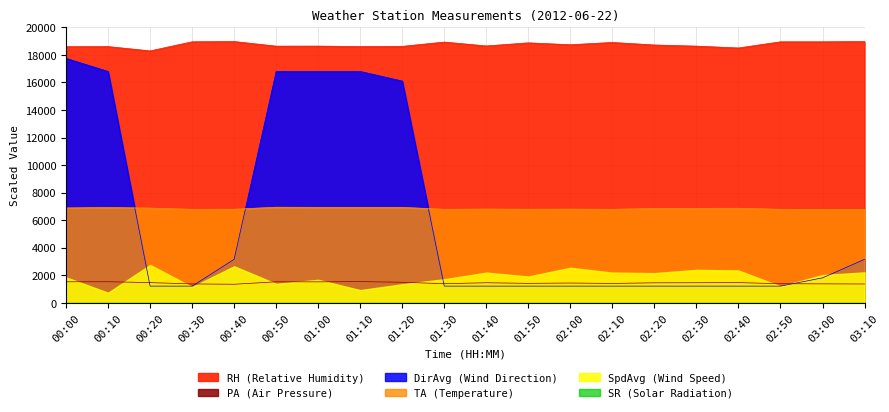

Read the RH value at 00:50.

18639.2